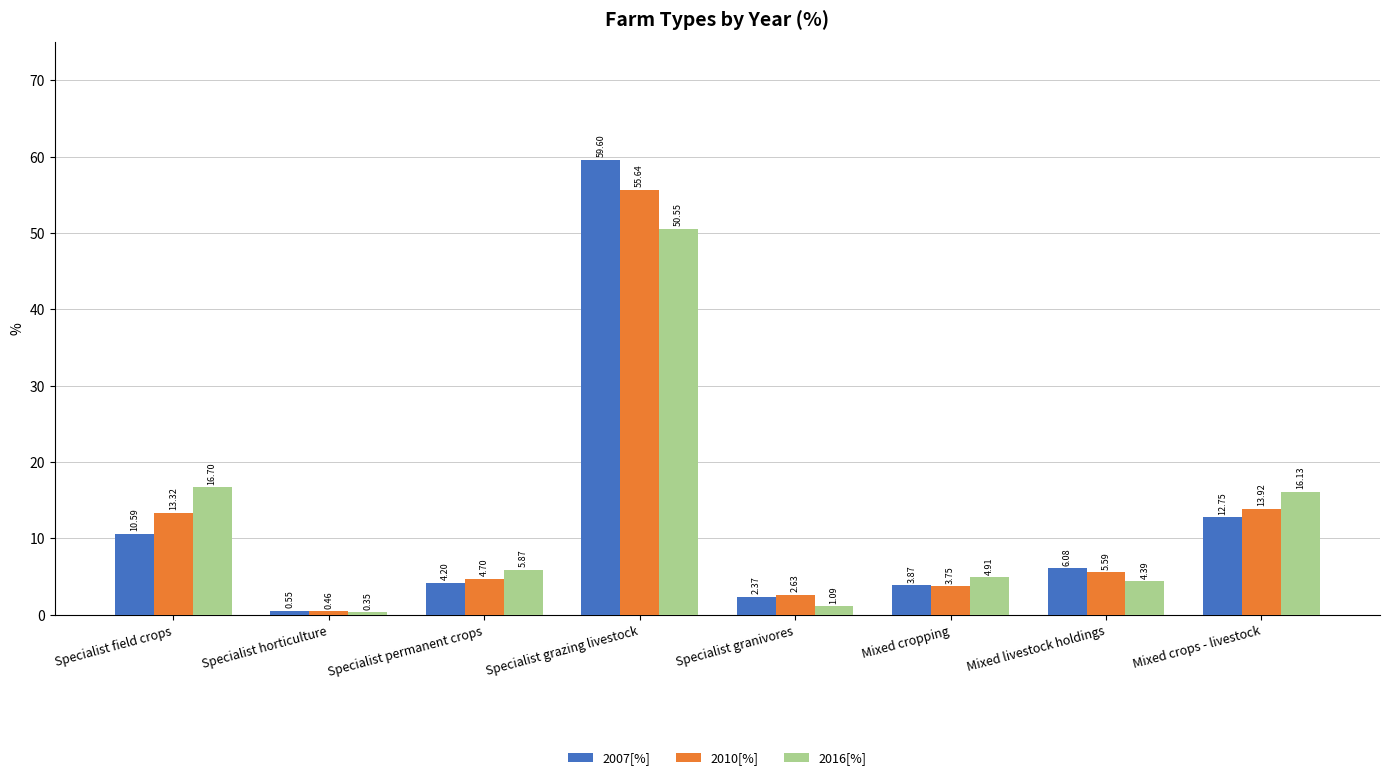

What is the difference between the second highest and minimum values in the 2007[%] series?

12.2